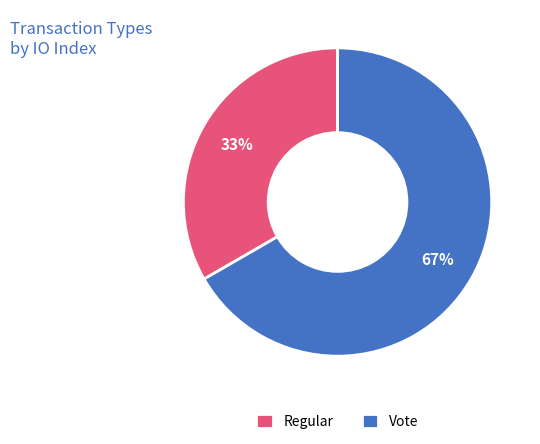

Is there a majority slice in this chart?

Yes